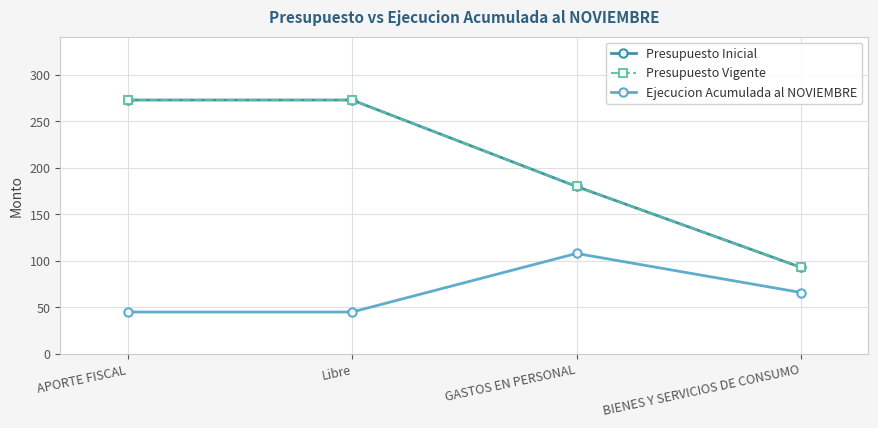

What is the lowest value of the Presupuesto Vigente series?

93